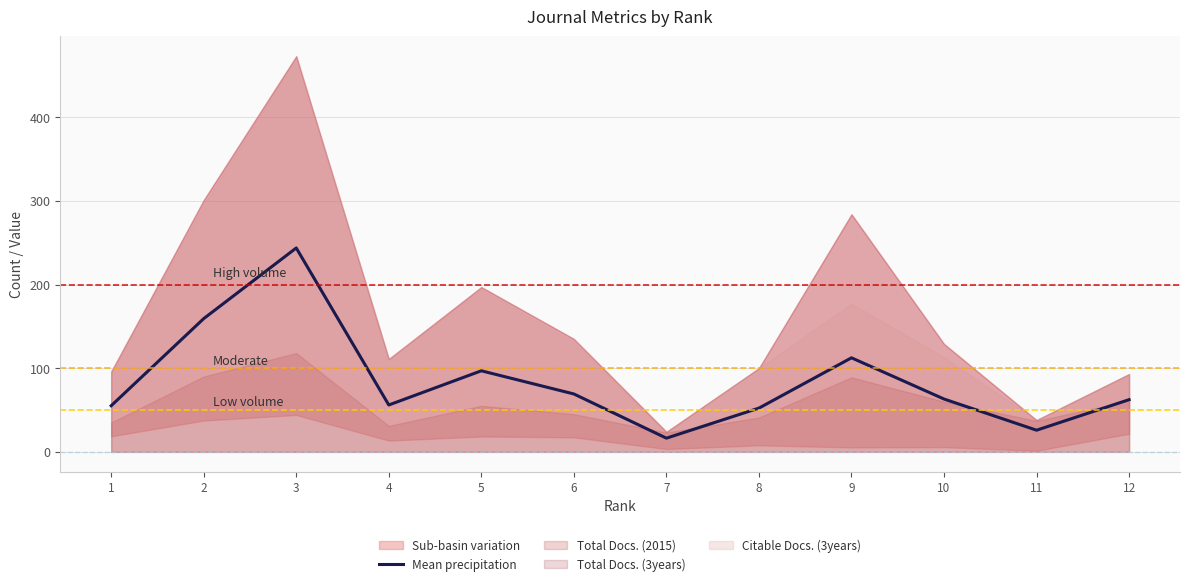

List the labels in order of value, largest first.

3, 2, 9, 5, 6, 10, 12, 4, 1, 8, 11, 7